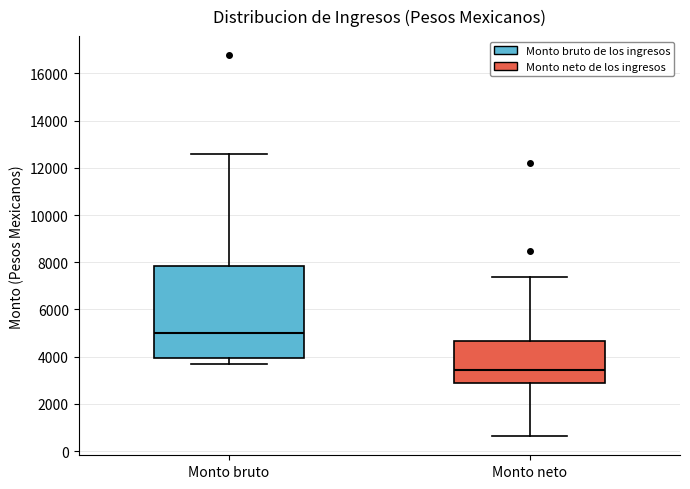

Reading left to right, read every box against the y-axis: the position of its median line, the range the box covers, and the ends of its whiskers. The values are not printed on the chart, so give them approximately, as read against the axis.

Monto bruto: median 5000, box 4000 to 7800, whiskers 3600 to 12600
Monto neto: median 3400, box 2800 to 4600, whiskers 600 to 7400